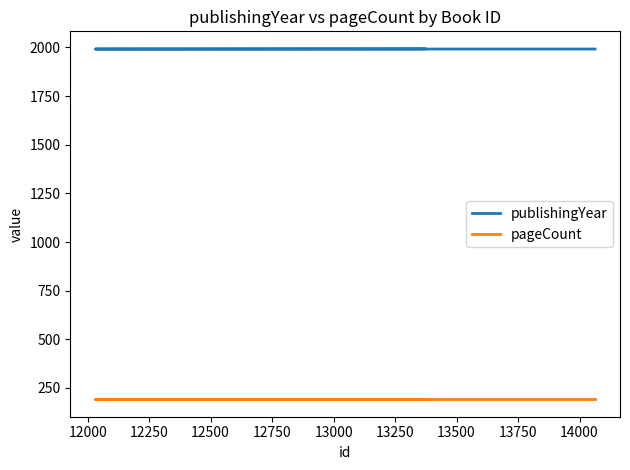

What is the difference between the maximum and minimum values in the publishingYear series?

1